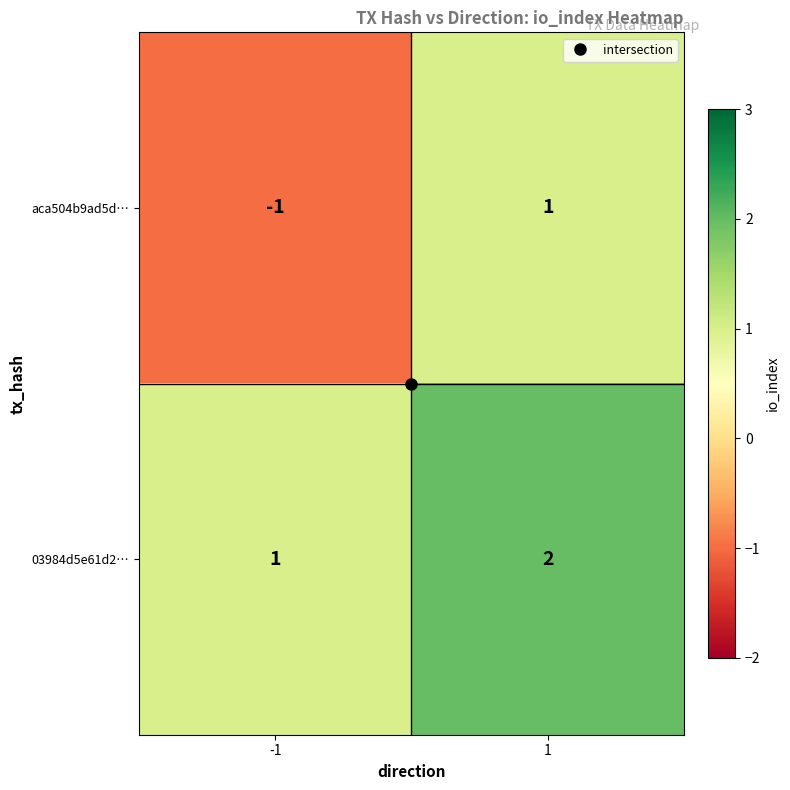

Rank the categories by aca504b9ad5d… value from highest to lowest.

1, -1